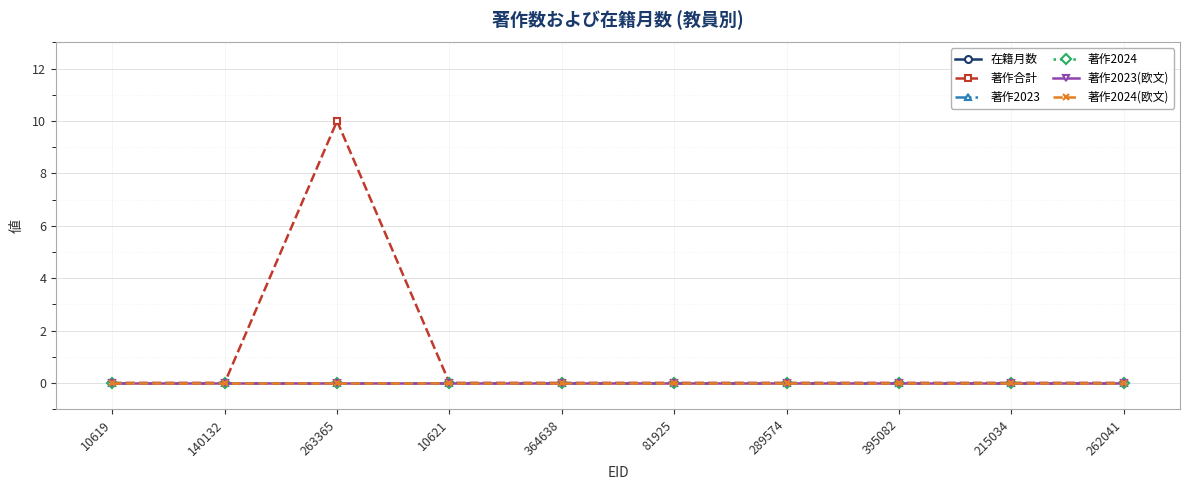

Which series has the widest spread of values?

在籍月数